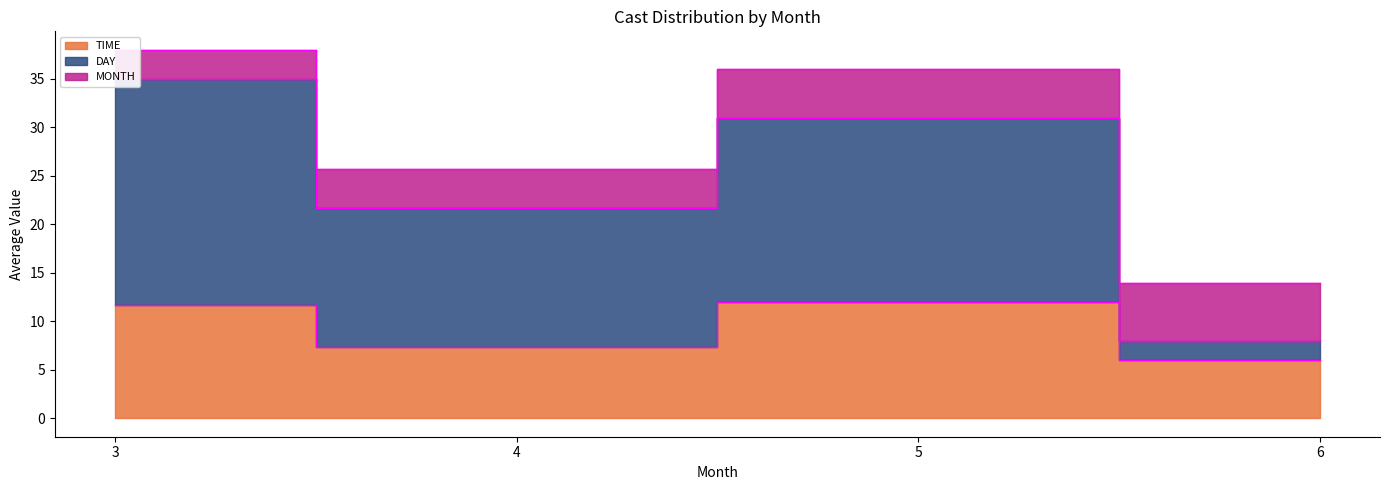

Count the number of categories in the chart.

4